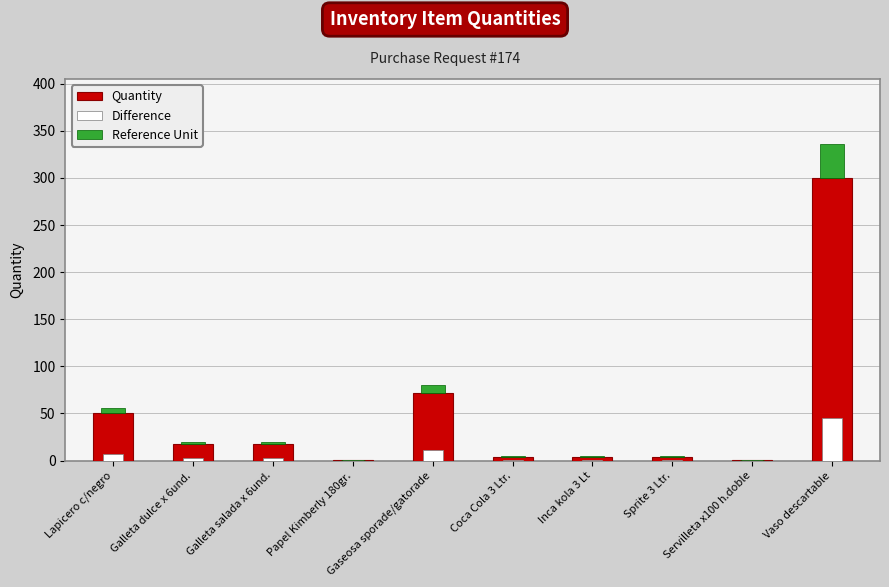

Reading left to right, transcribe all the data shown in this chart.

Quantity: Lapicero c/negro=50.0	Galleta dulce x 6und.=18.0	Galleta salada x 6und.=18.0	Papel Kimberly 180gr.=1.0	Gaseosa sporade/gatorade=72.0	Coca Cola 3 Ltr.=4.0	Inca kola 3 Lt=4.0	Sprite 3 Ltr.=4.0	Servilleta x100 h.doble=1.0	Vaso descartable=300.0
Difference: Lapicero c/negro=7.5	Galleta dulce x 6und.=2.7	Galleta salada x 6und.=2.7	Papel Kimberly 180gr.=0.1	Gaseosa sporade/gatorade=10.8	Coca Cola 3 Ltr.=0.6	Inca kola 3 Lt=0.6	Sprite 3 Ltr.=0.6	Servilleta x100 h.doble=0.1	Vaso descartable=45.0
Reference Unit: Lapicero c/negro=6.0	Galleta dulce x 6und.=2.2	Galleta salada x 6und.=2.2	Papel Kimberly 180gr.=0.1	Gaseosa sporade/gatorade=8.6	Coca Cola 3 Ltr.=0.5	Inca kola 3 Lt=0.5	Sprite 3 Ltr.=0.5	Servilleta x100 h.doble=0.1	Vaso descartable=36.0